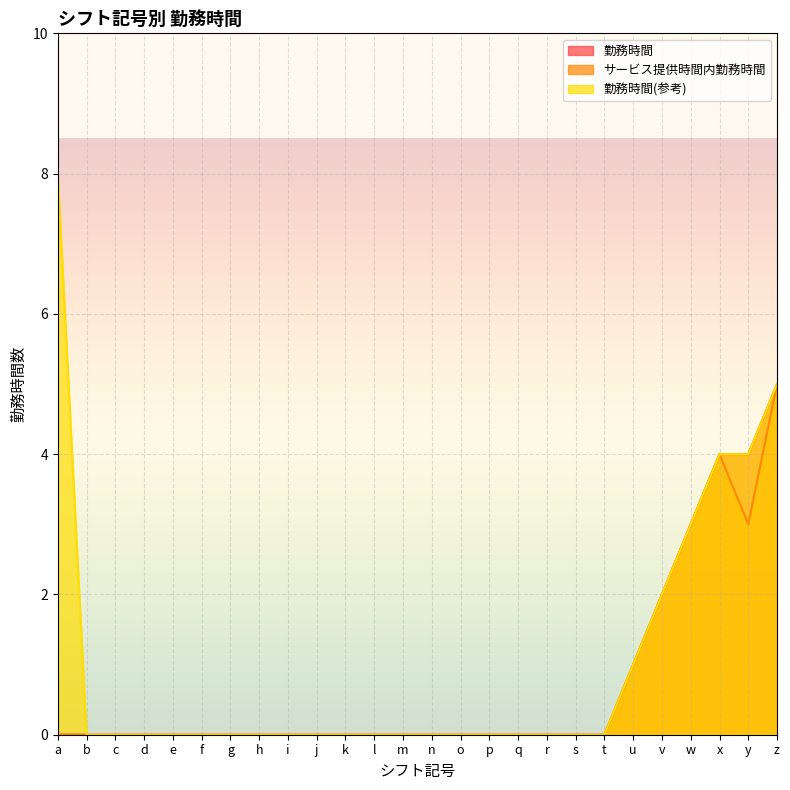

How many data points in 勤務時間(参考) are above 0?

7